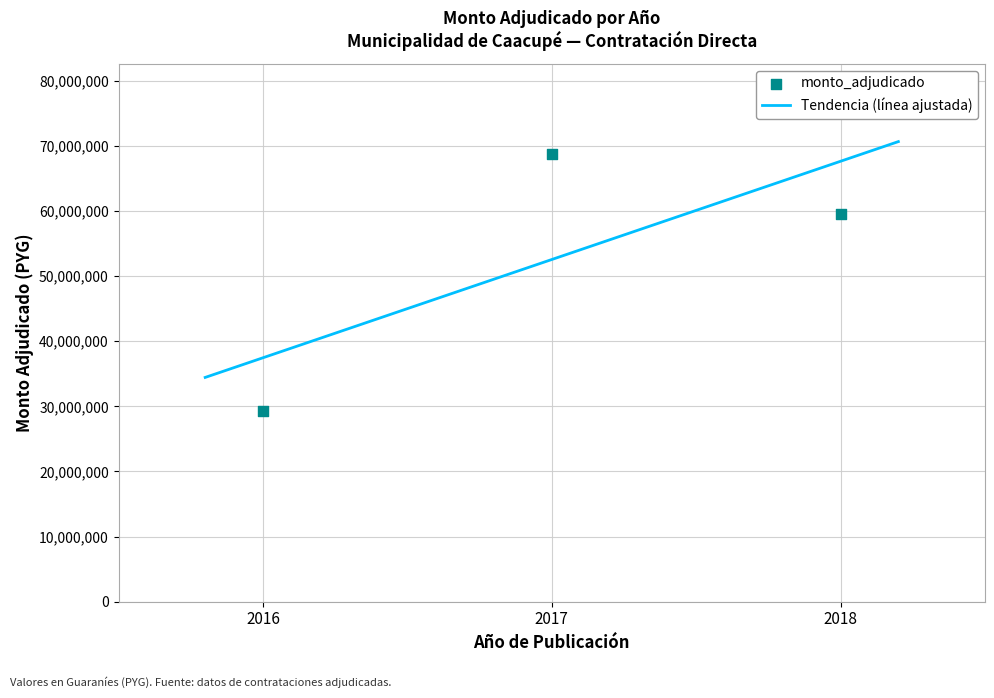

What is the ratio of the value at 2017 to the value at 2018?

1.2